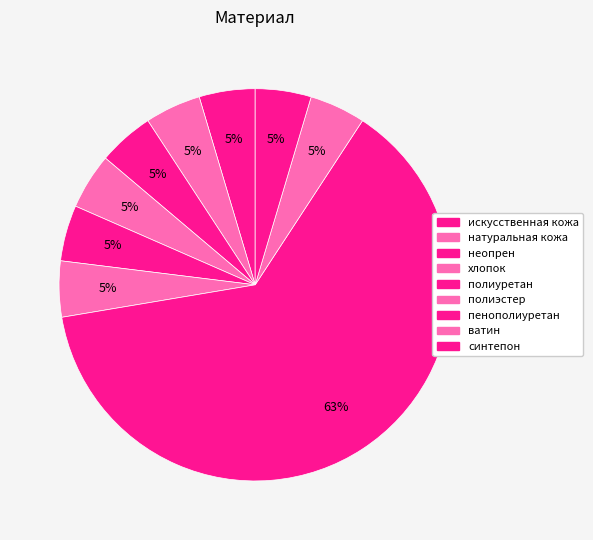

True or false: хлопок accounts for 5% of the total.

True